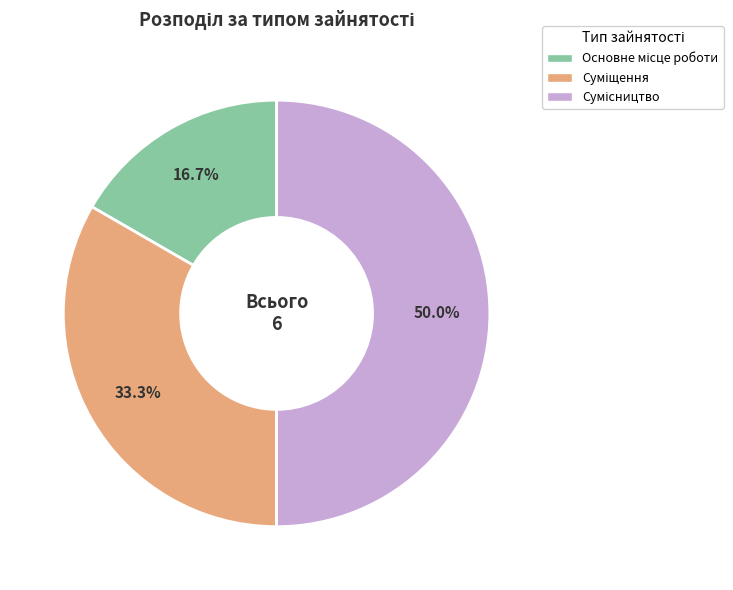

To the nearest percent, what is the difference between the largest and smallest slice percentages?

33%